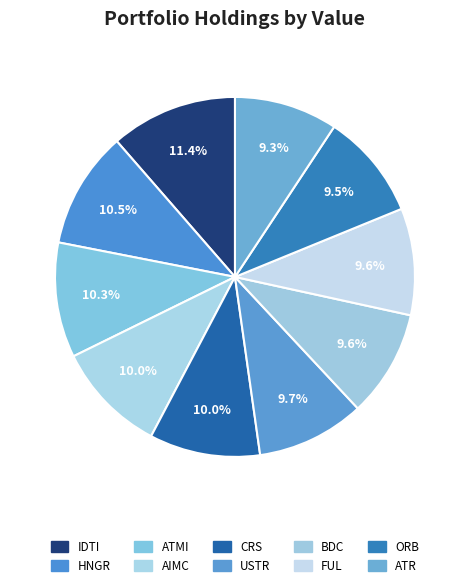

How many segments does this pie chart have?

10